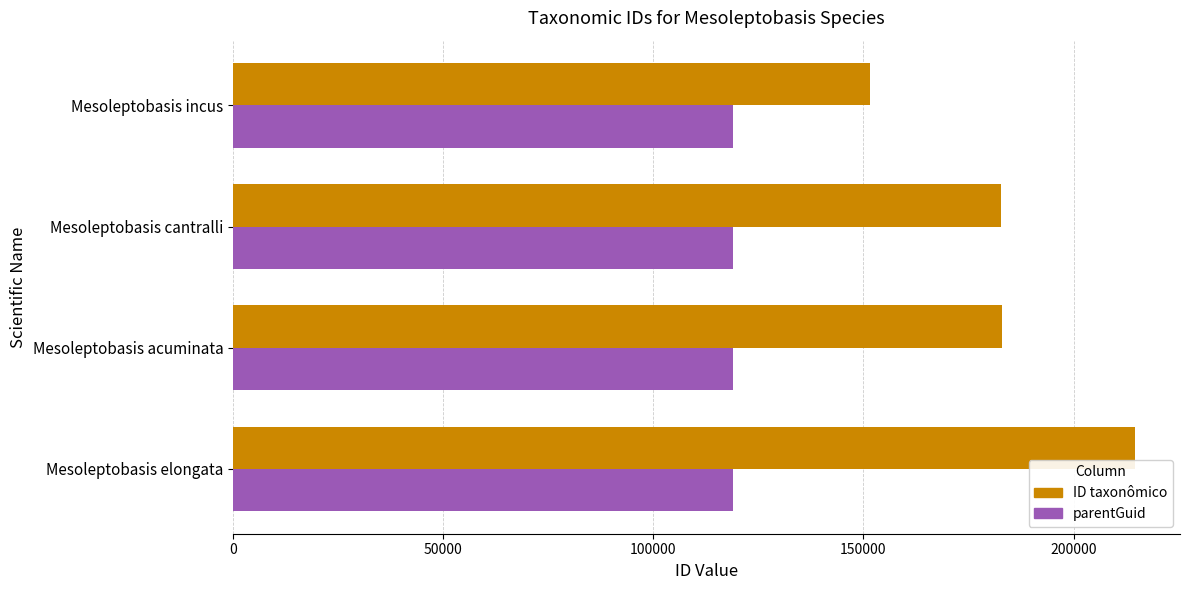

Is it true that ID taxonômico equals 182812 at Mesoleptobasis cantralli?

True